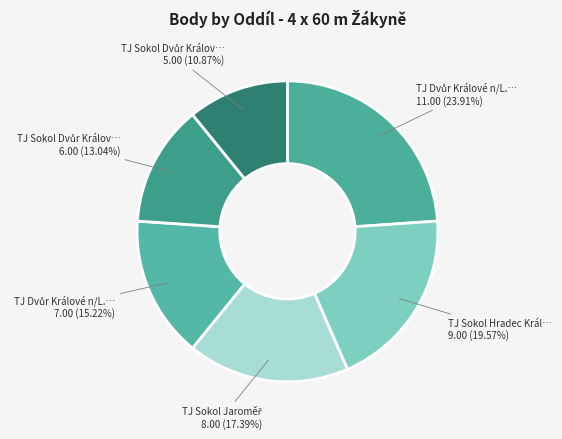

Count the number of slices in the pie.

6